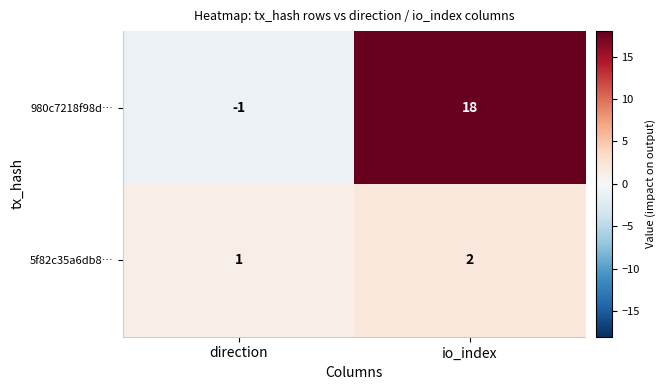

Reading right to left, what are all the values shown in this chart?

980c7218f98d…: io_index=18	direction=-1
5f82c35a6db8…: io_index=2	direction=1